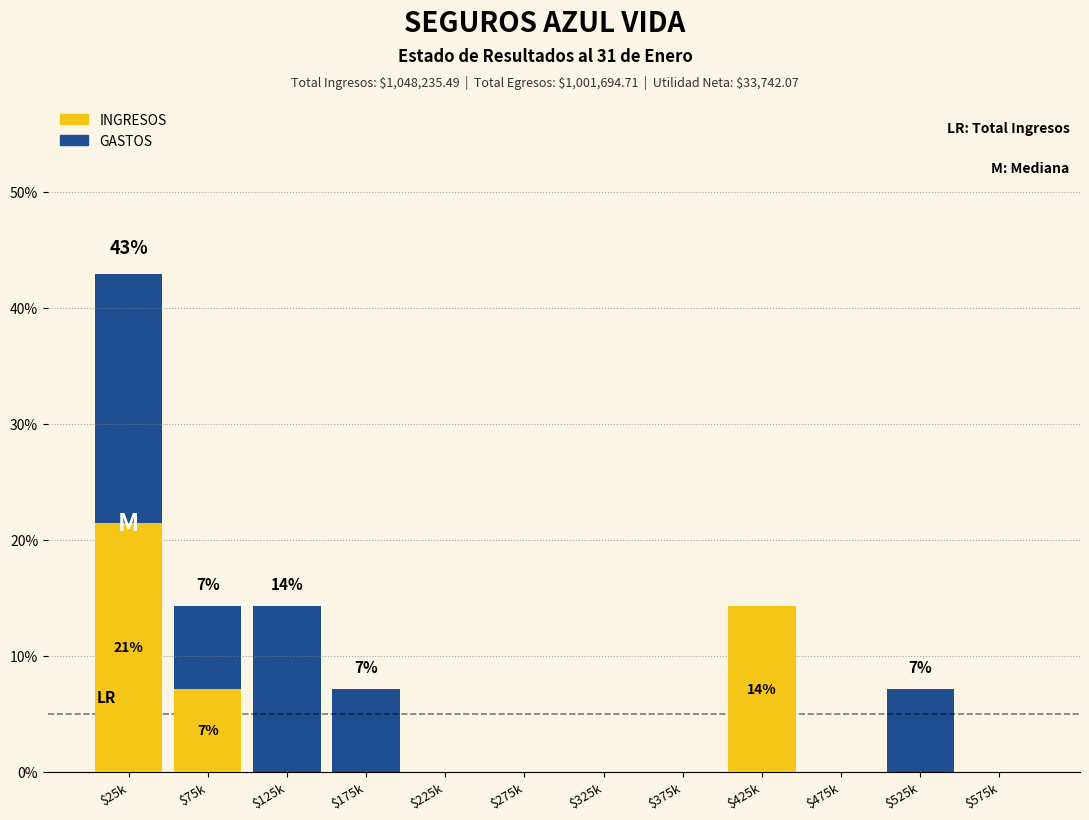

What is the total value across all series at $425k?

14.3